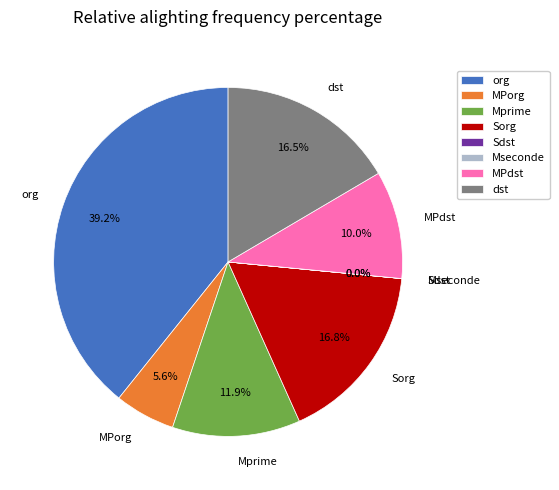

What is the ratio of the value at Sorg to the value at org?

0.4